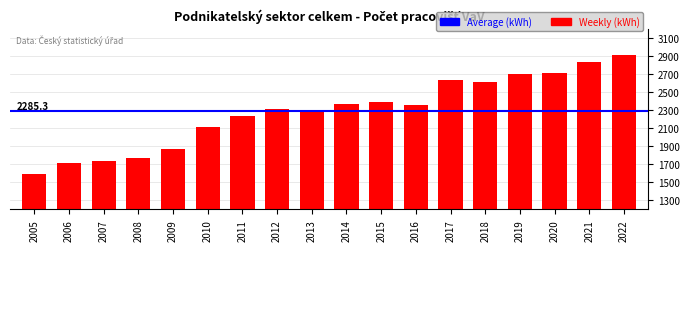

List the labels in order of value, smallest first.

2005, 2006, 2007, 2008, 2009, 2010, 2011, 2013, 2012, 2016, 2014, 2015, 2018, 2017, 2019, 2020, 2021, 2022